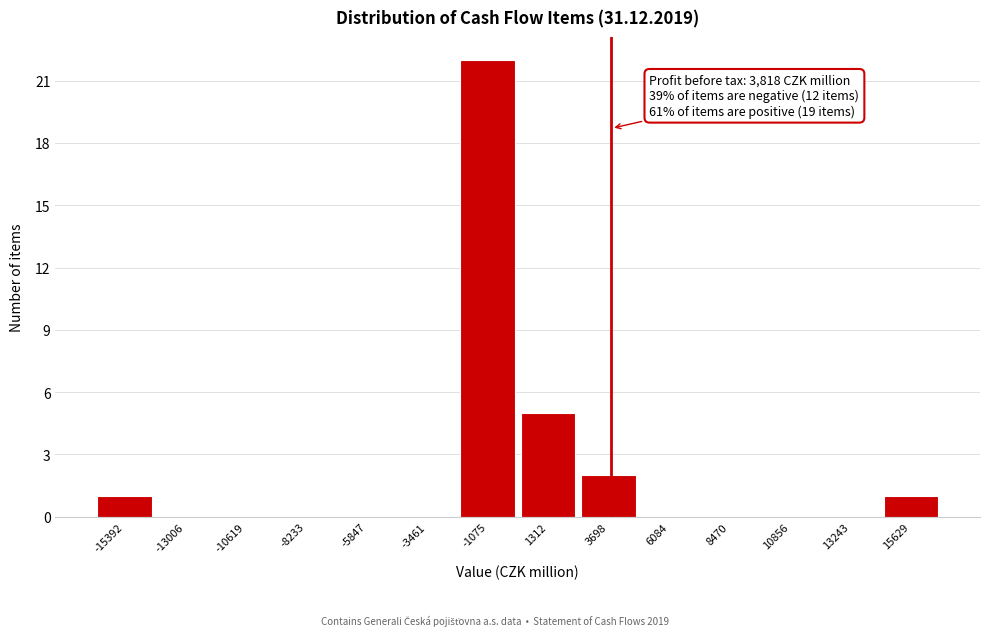

Which range on the x-axis has the tallest bar?

-2500 to 0